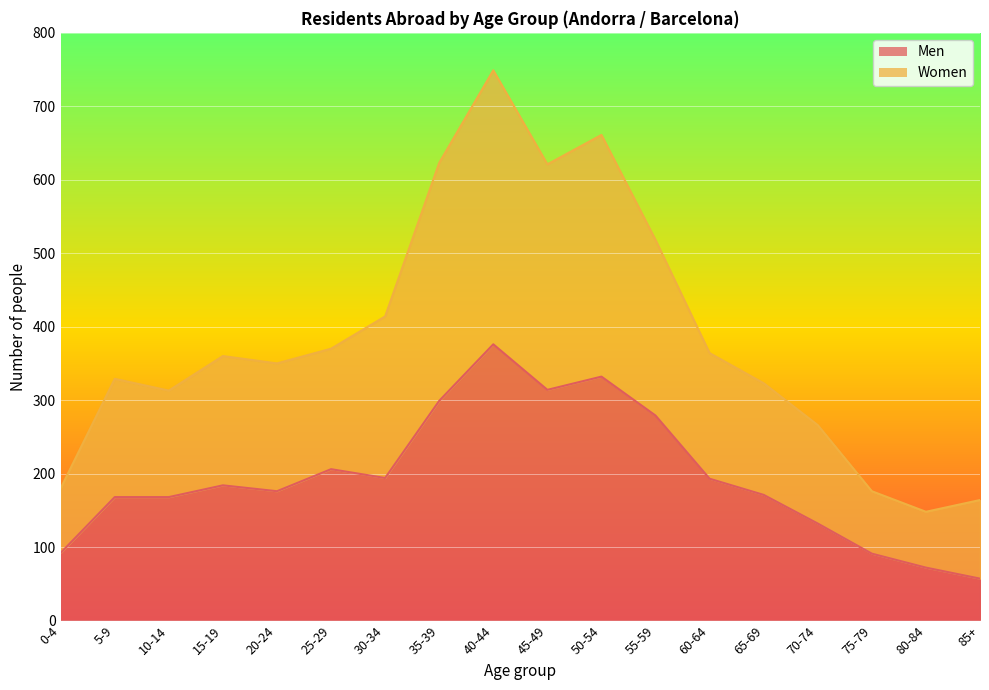

What position from the left is 10-14?

3